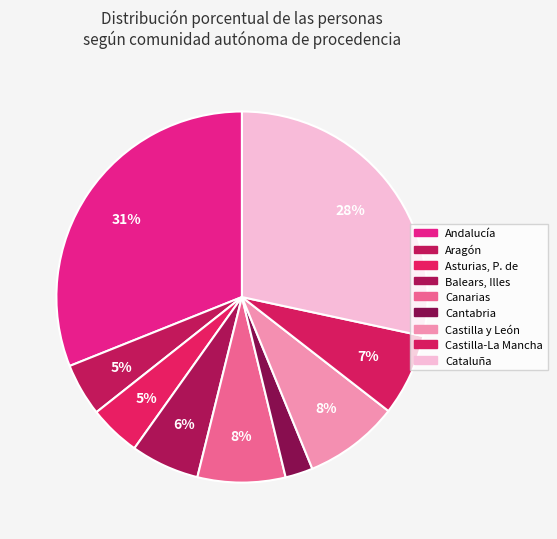

Is it true that Andalucía is 31% of the pie?

True